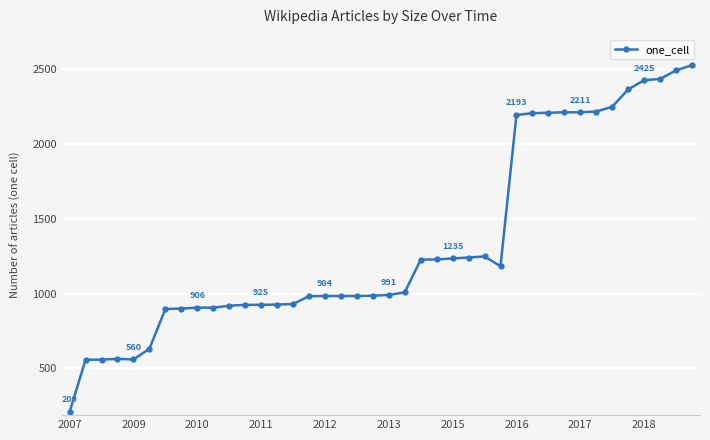

What is the minimum value shown in the chart?

209